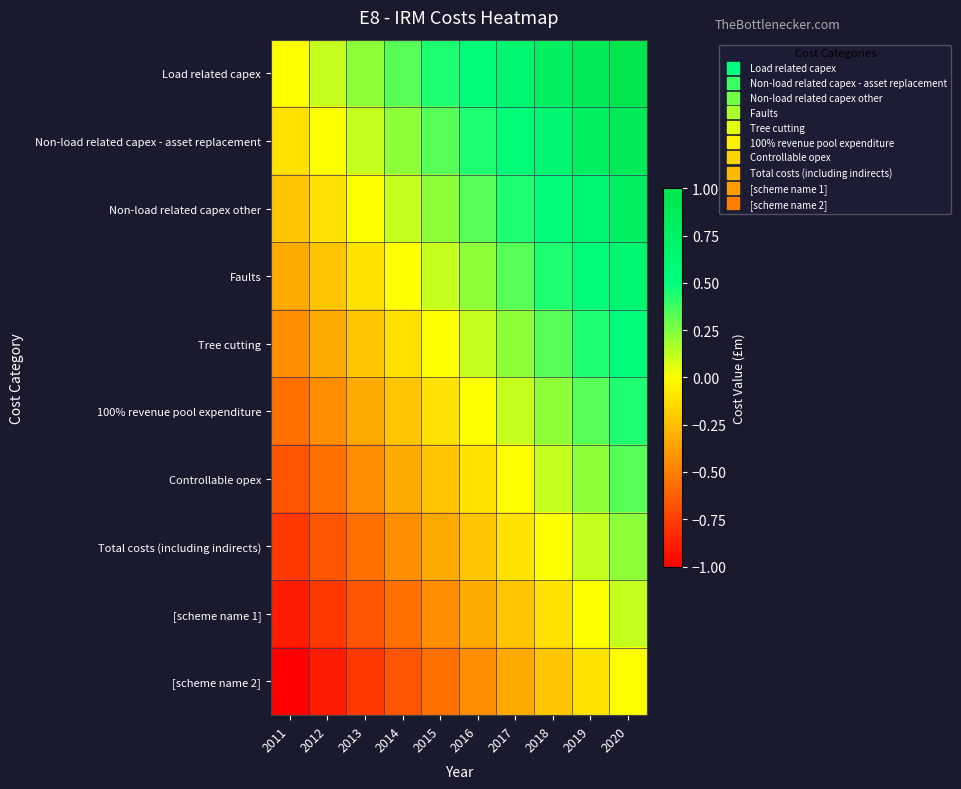

Rank the series by their maximum value, from lowest to highest.

[scheme name 2], [scheme name 1], Total costs (including indirects), Controllable opex, 100% revenue pool expenditure, Tree cutting, Faults, Non-load related capex other, Non-load related capex - asset replacement, Load related capex